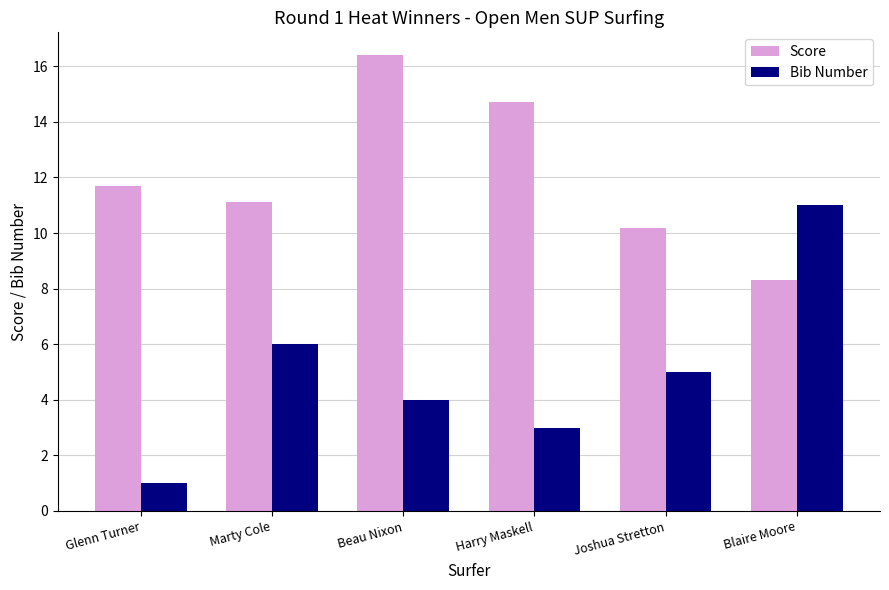

What is the value of the Bib Number bar at the 4th from the left?

3.0